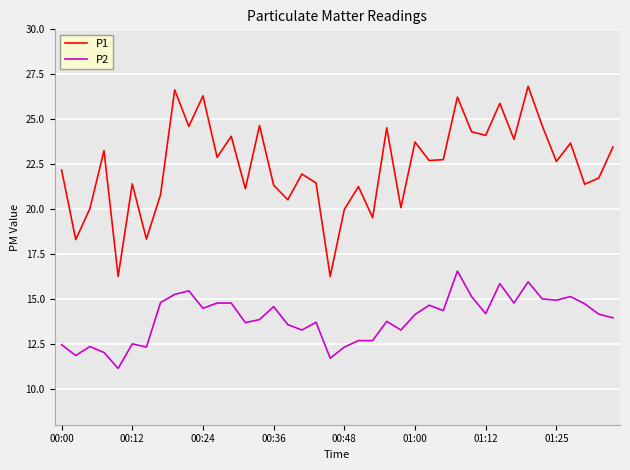

List the series in order of their overall mean, highest first.

P1, P2